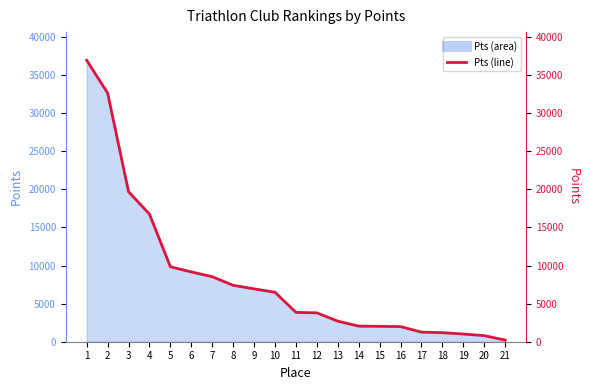

What is the sum of all values?

175277